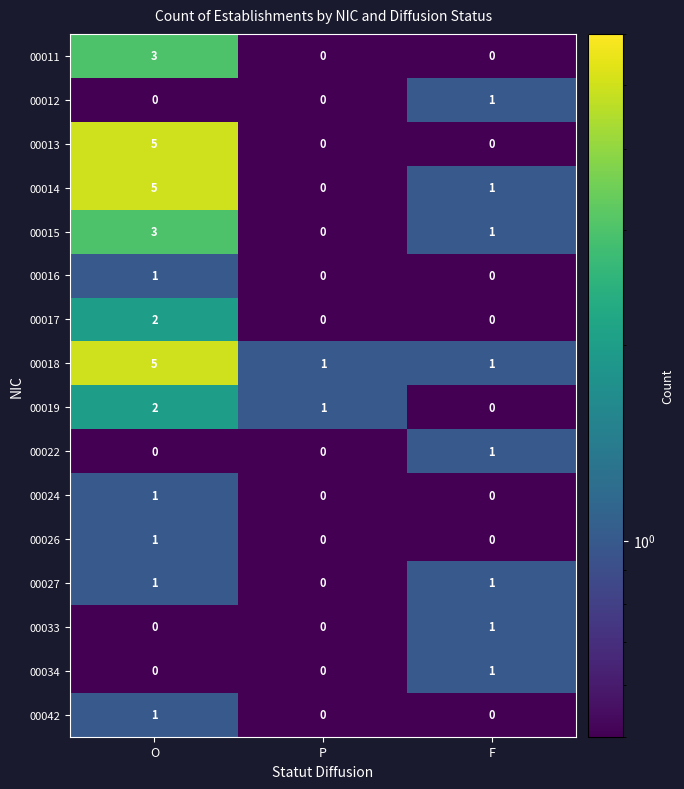

Which label corresponds to the largest value in the chart?

O